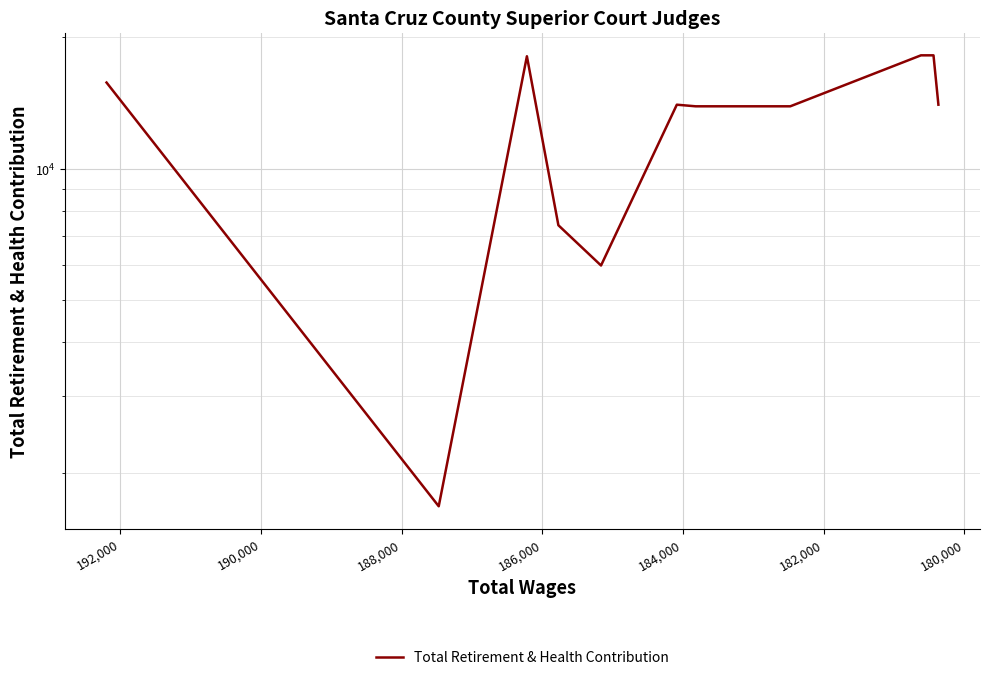

The value at 186,000 is 1530. True or false?

False